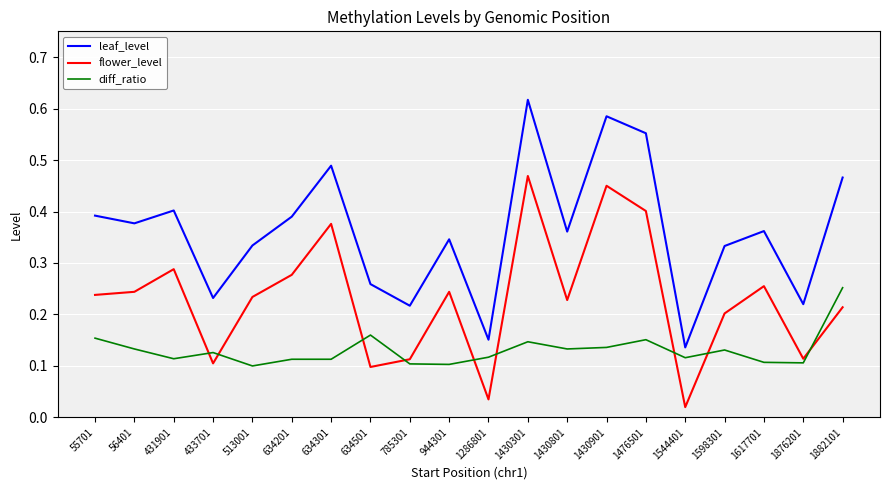

Rank the series by their maximum value, from highest to lowest.

leaf_level, flower_level, diff_ratio